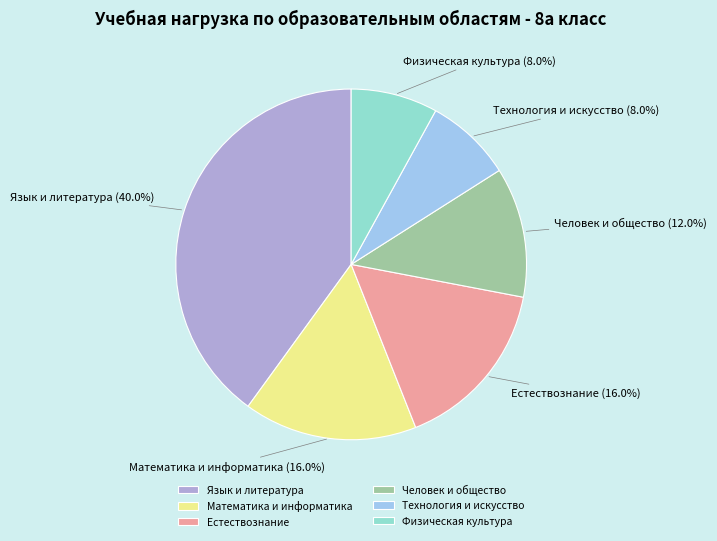

Does any single category account for the majority?

No